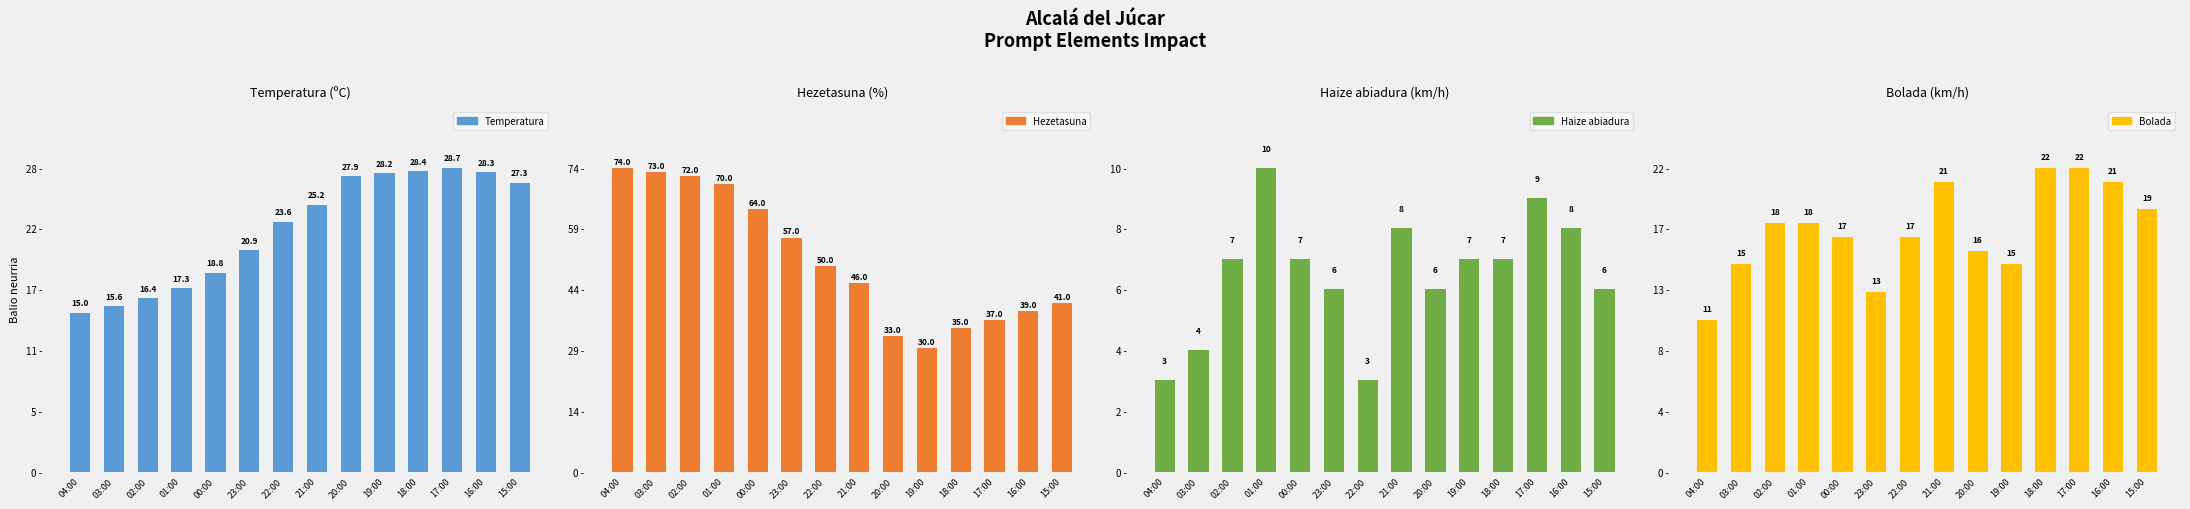

Reading left to right, extract all data points from this chart.

Temperatura: 15.0	15.6	16.4	17.3	18.8	20.9	23.6	25.2	27.9	28.2	28.4	28.7	28.3	27.3
Hezetasuna: 74.0	73.0	72.0	70.0	64.0	57.0	50.0	46.0	33.0	30.0	35.0	37.0	39.0	41.0
Haize abiadura: 3.0	4.0	7.0	10.0	7.0	6.0	3.0	8.0	6.0	7.0	7.0	9.0	8.0	6.0
Bolada: 11.0	15.0	18.0	18.0	17.0	13.0	17.0	21.0	16.0	15.0	22.0	22.0	21.0	19.0